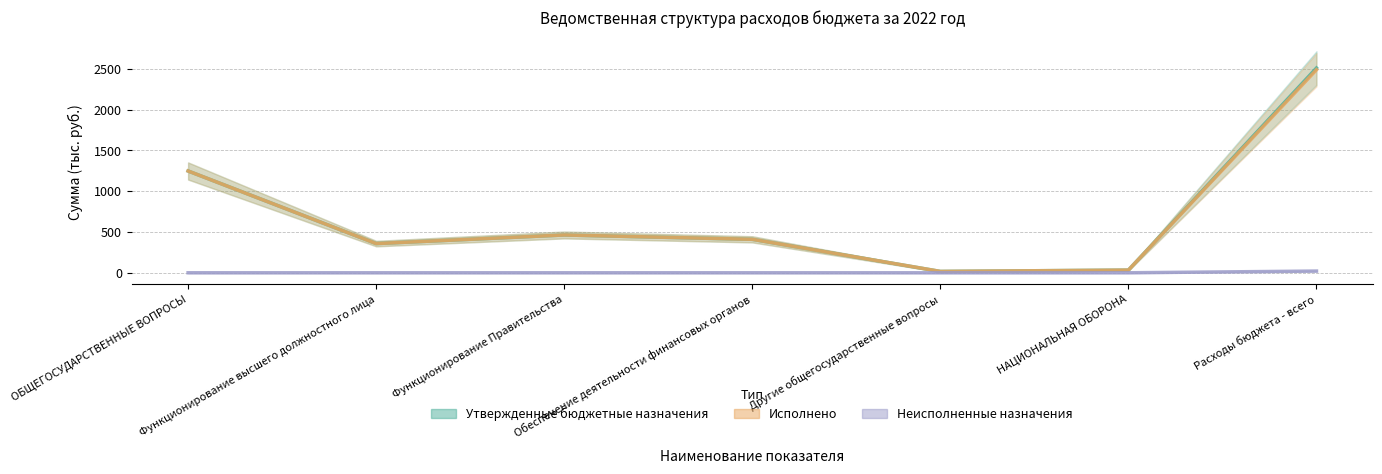

True or false: Утвержденные бюджетные назначения and Неисполненные назначения cross at least once.

False